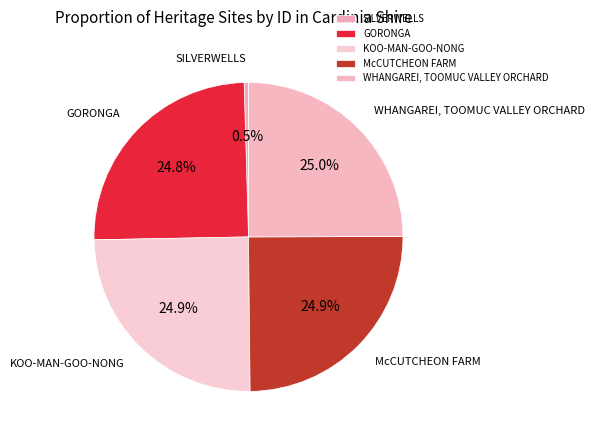

How many segments does this pie chart have?

5